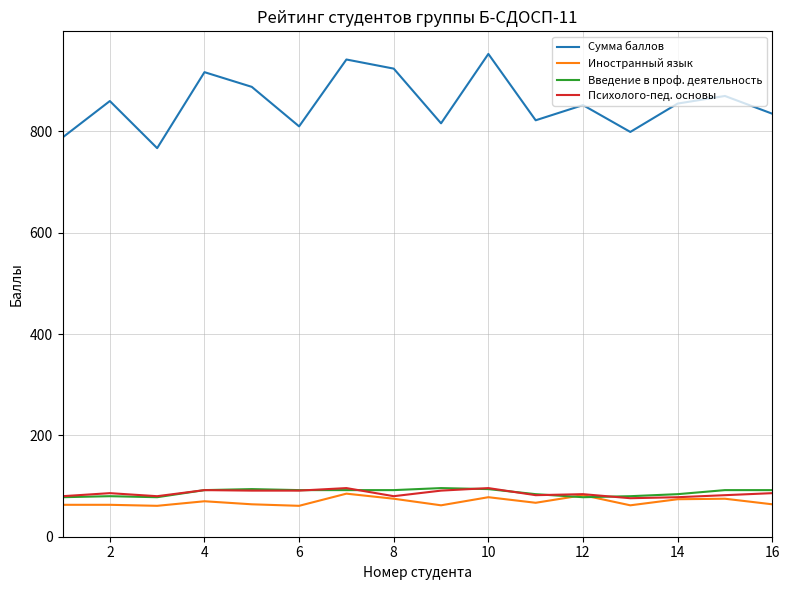

What is the sum of all Сумма баллов values?

13698